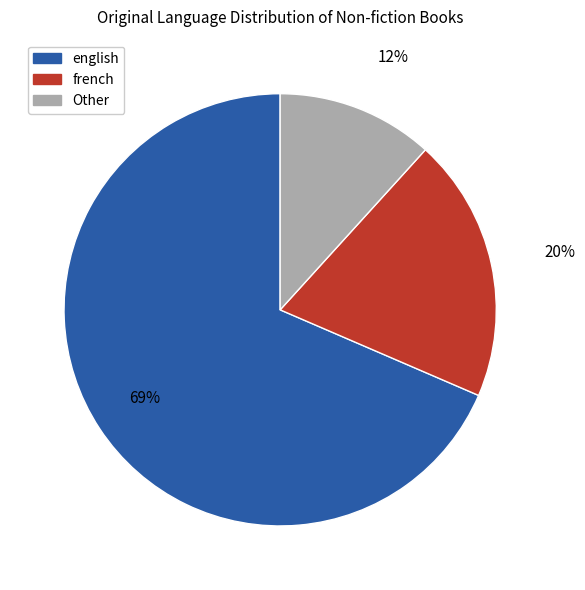

Do Other and english together represent more than half of the pie?

Yes